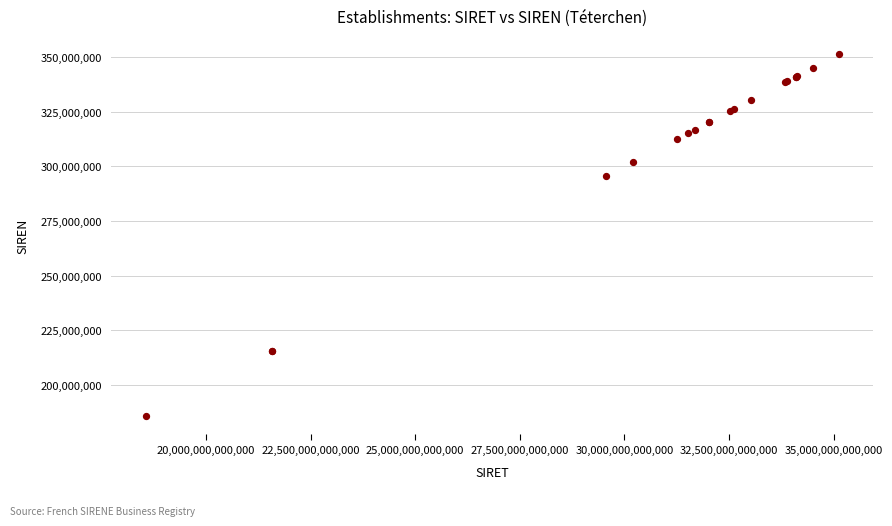

What Y value in the scatter plot is closest to 268462506?

295700363